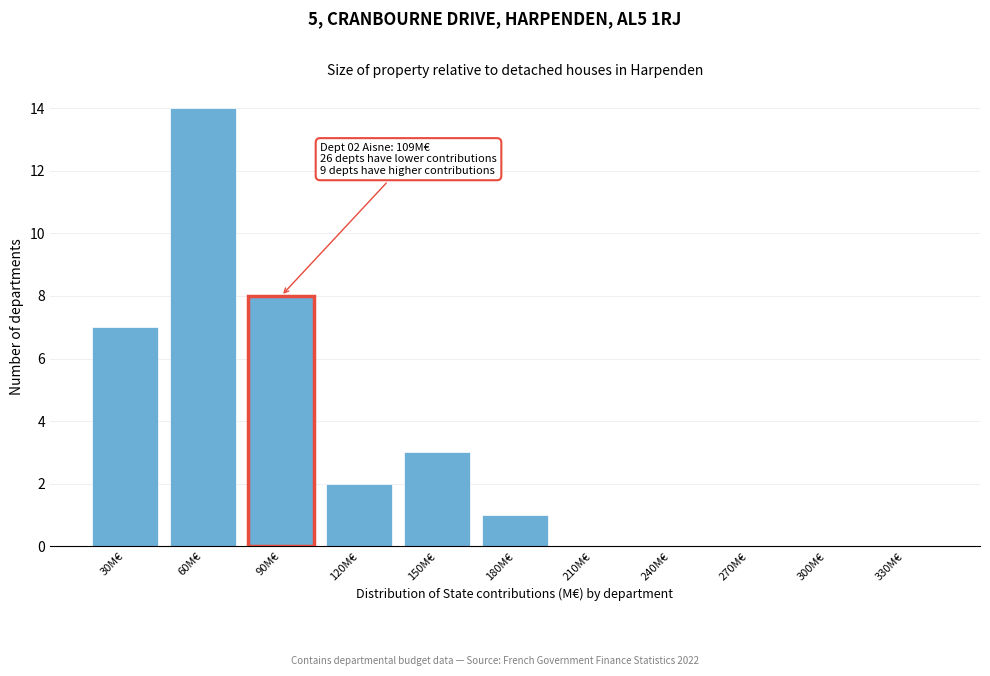

Reading left to right, what are all the values shown in this chart?

30M€=7	60M€=14	90M€=8	120M€=2	150M€=3	180M€=1	210M€=0	240M€=0	270M€=0	300M€=0	330M€=0